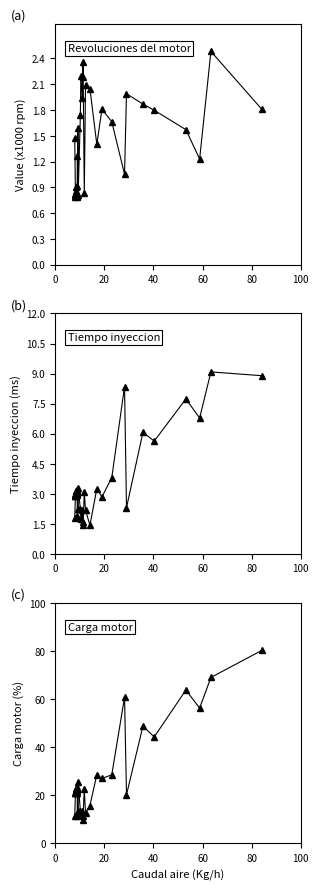

What is the sum of all Revoluciones del motor values?

52.4